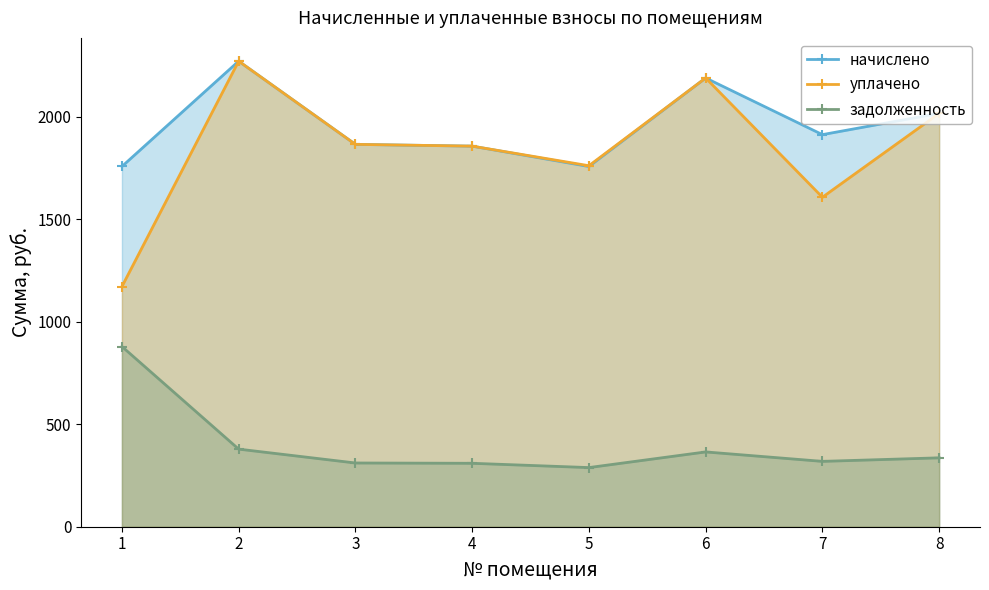

At which label does уплачено reach its minimum?

1